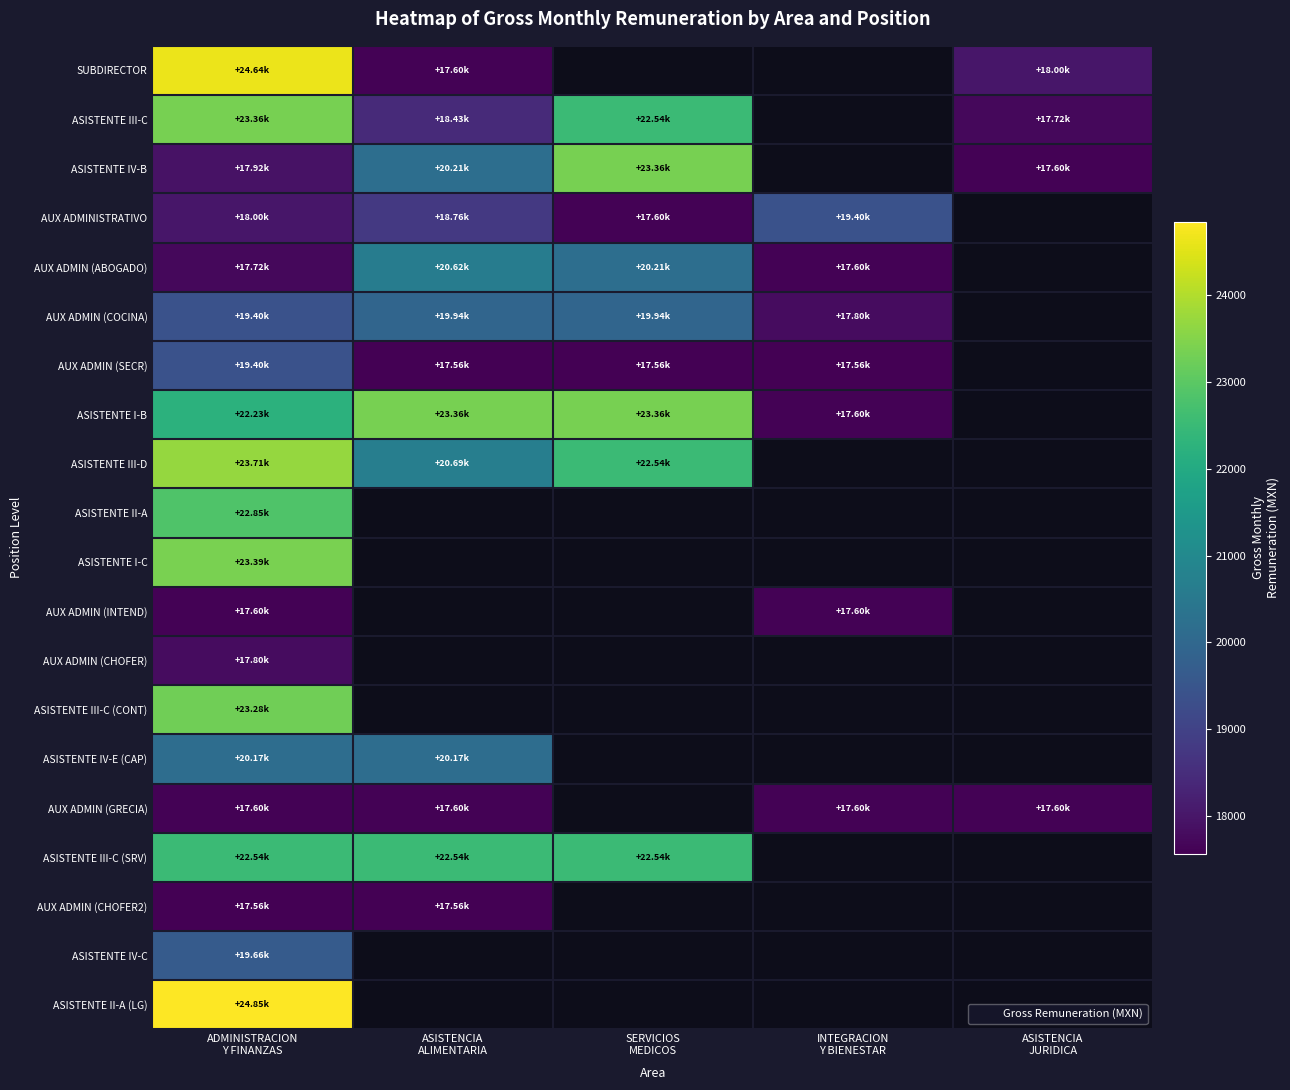

At how many categories does at least one series exceed 23967?

1